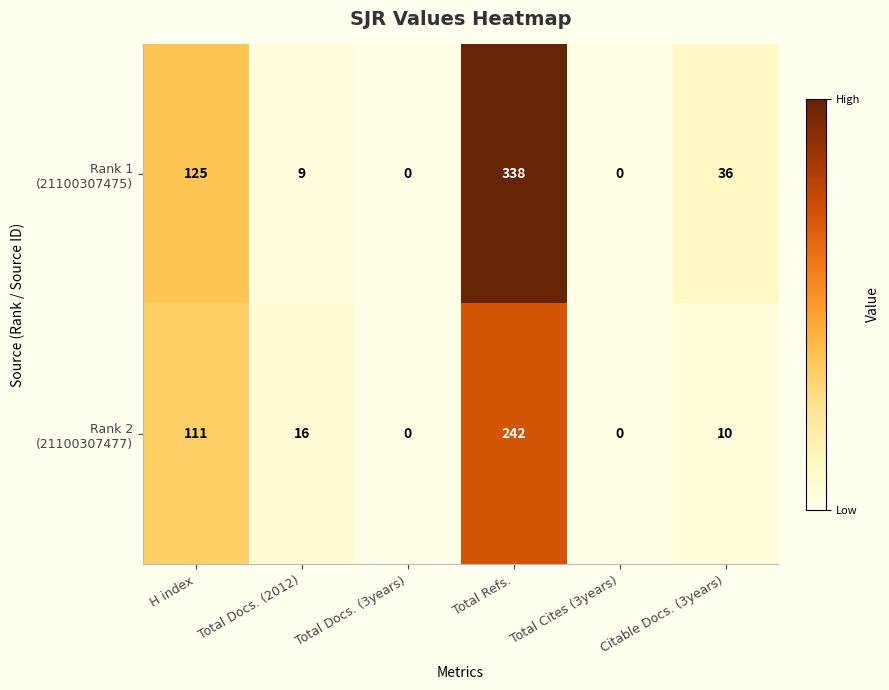

At which category is the sum across all series the highest?

Total Refs.